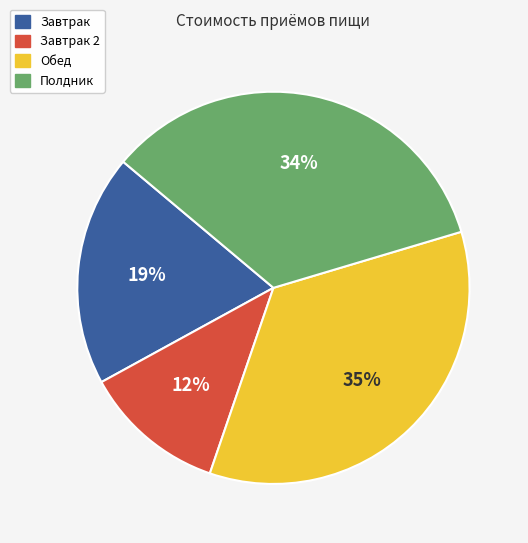

Is there a majority slice in this chart?

No